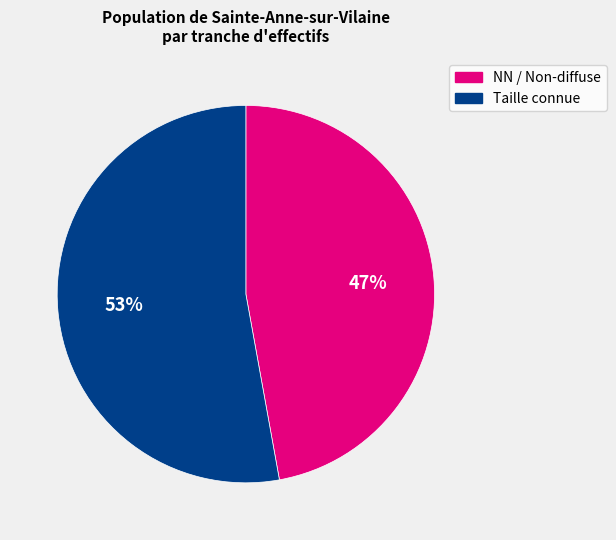

To the nearest percent, what is the average slice percentage?

50%